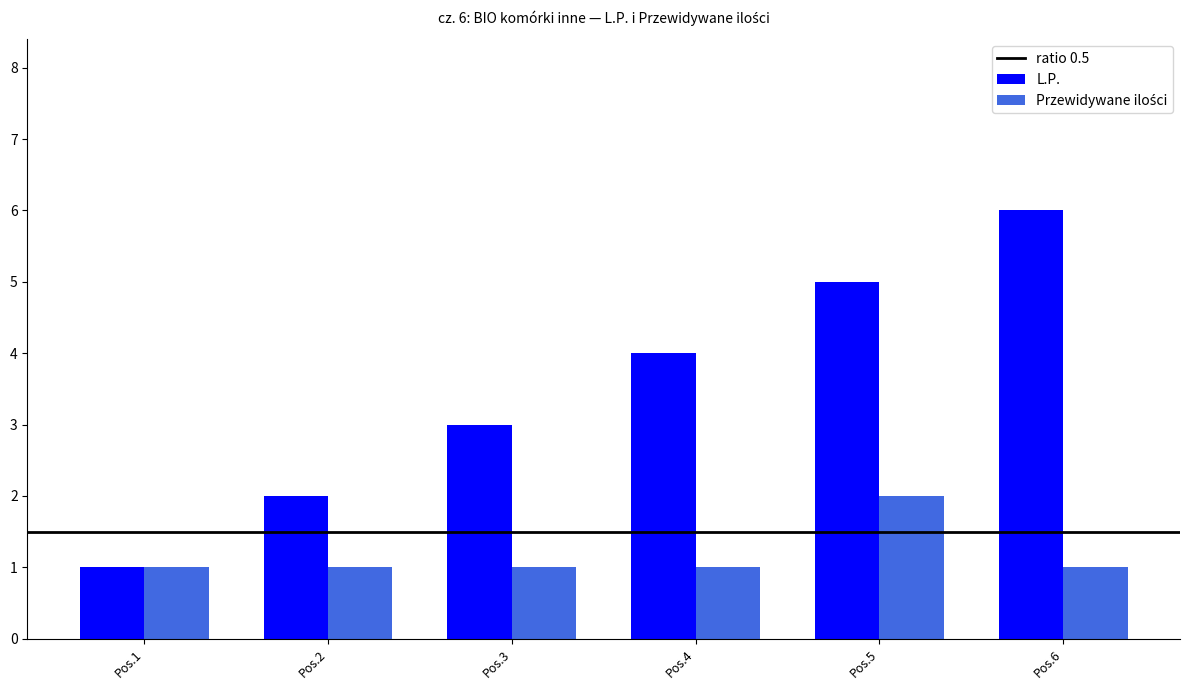

What is the difference between the maximum and minimum values in the L.P. series?

5